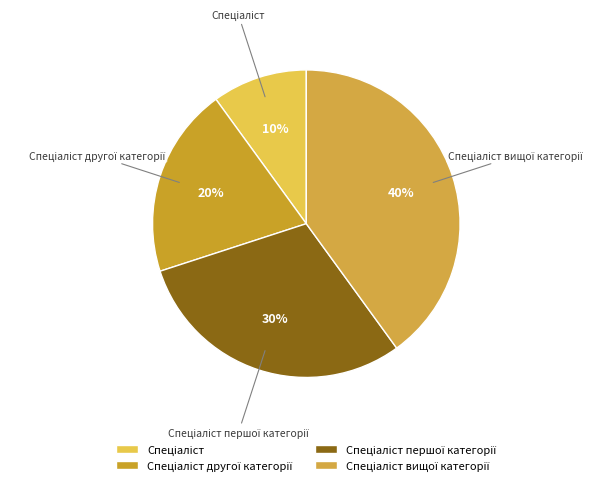

To the nearest percent, what is the average slice percentage?

25%